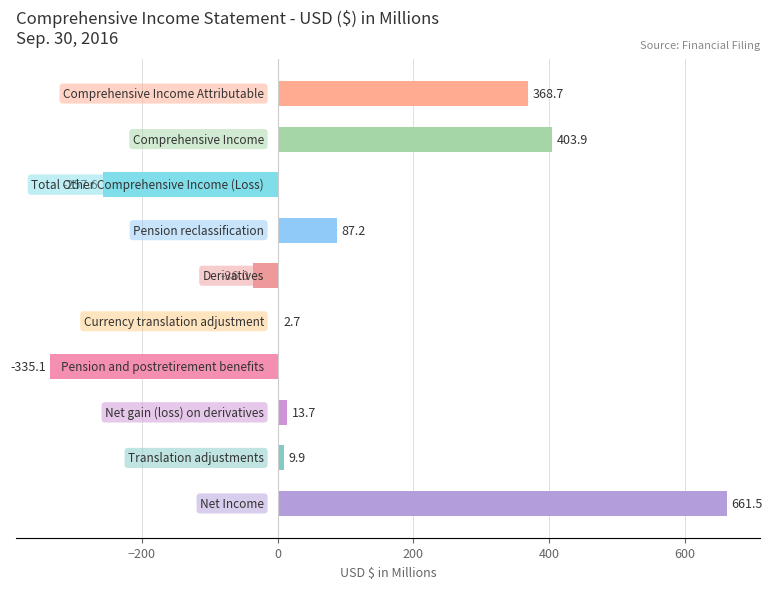

What is the greatest value displayed?

661.5